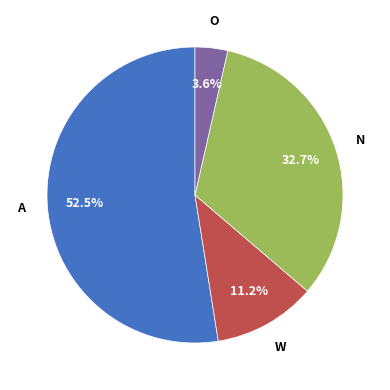

To the nearest percent, what is the average slice percentage?

25%